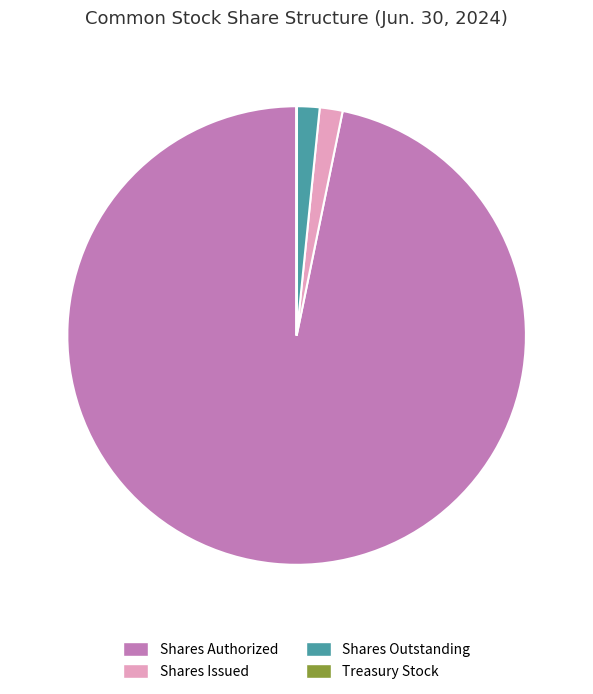

Is it true that Shares Authorized is 97% of the pie?

True